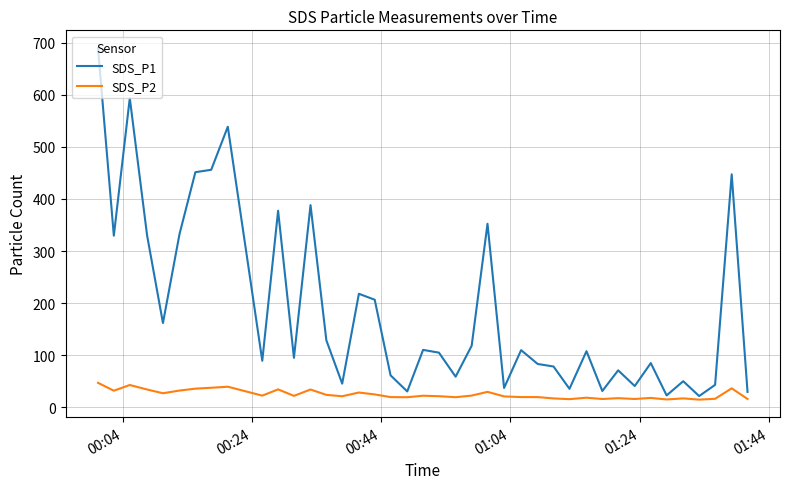

True or false: SDS_P1 and SDS_P2 intersect in this chart.

False